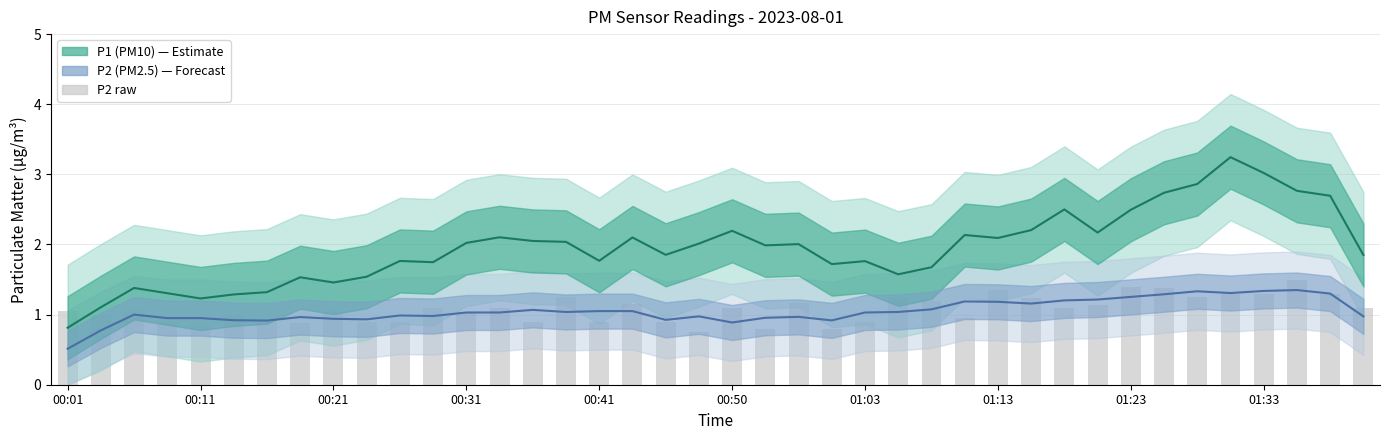

How many data points in P2 raw are less than 1?

14